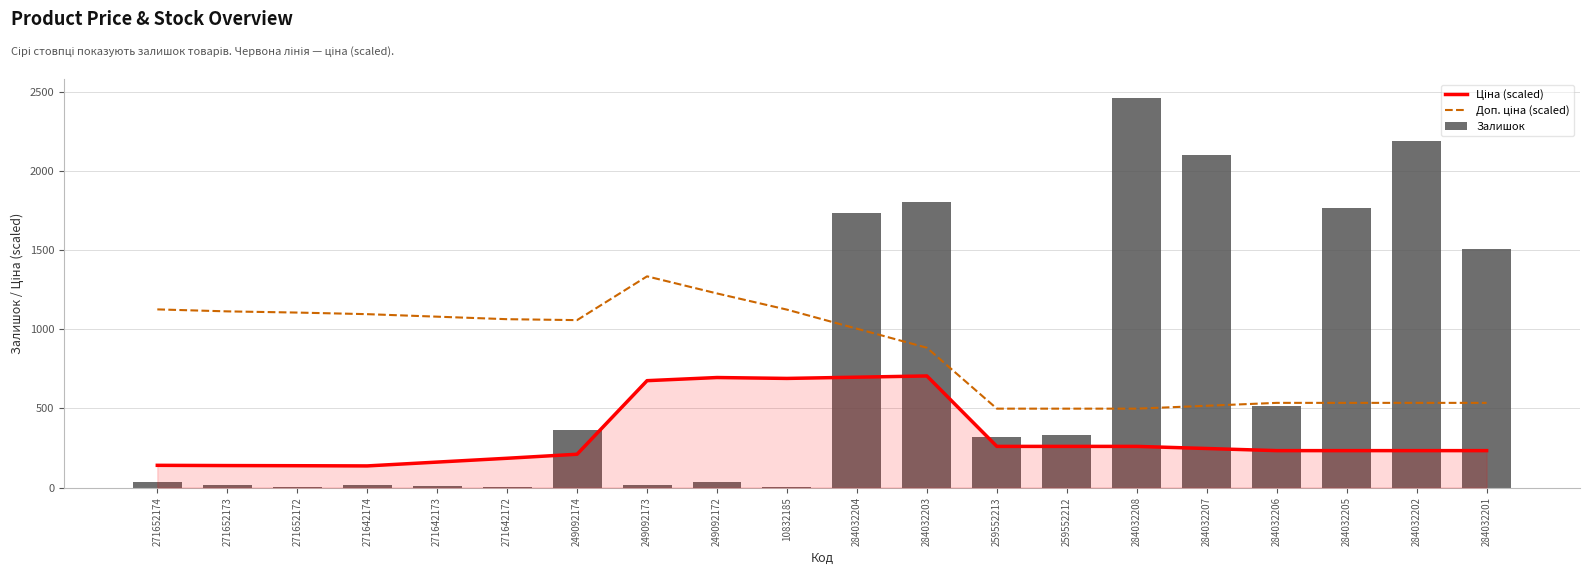

At which category is the sum across all series the highest?

284032204